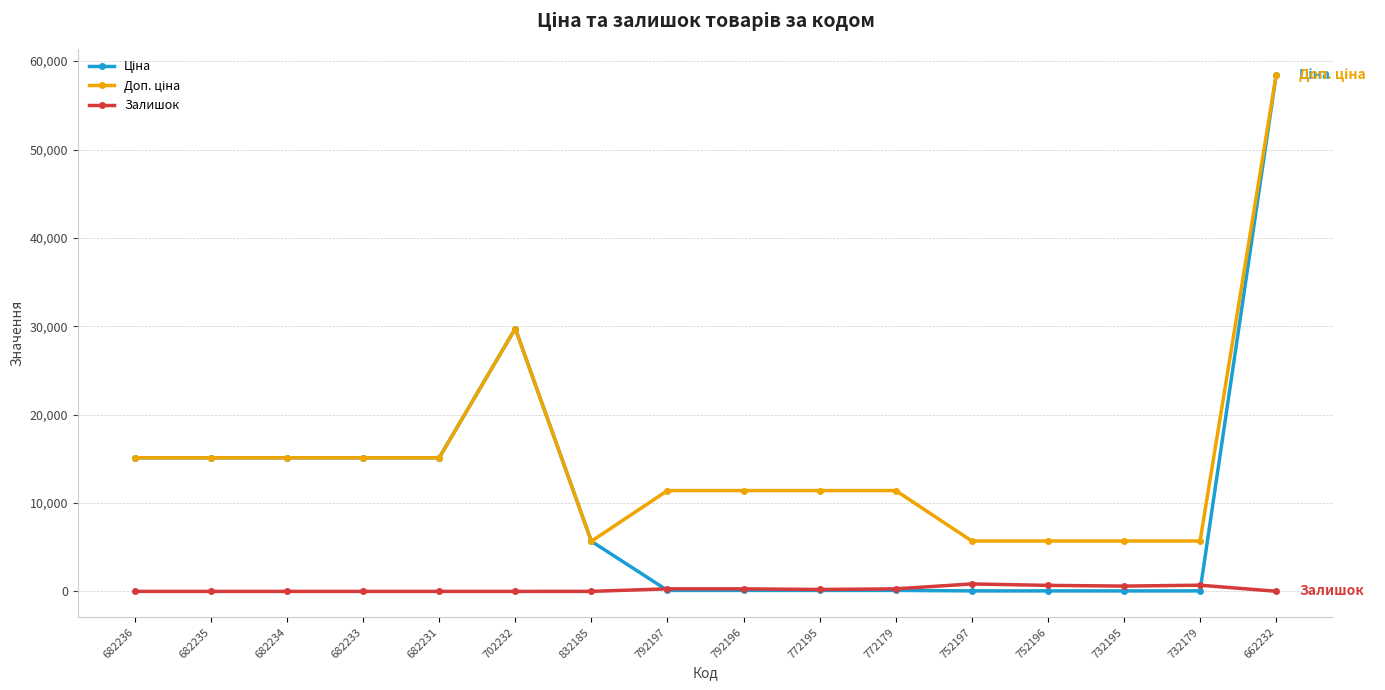

What is the label of the 4th point from the right?

752196